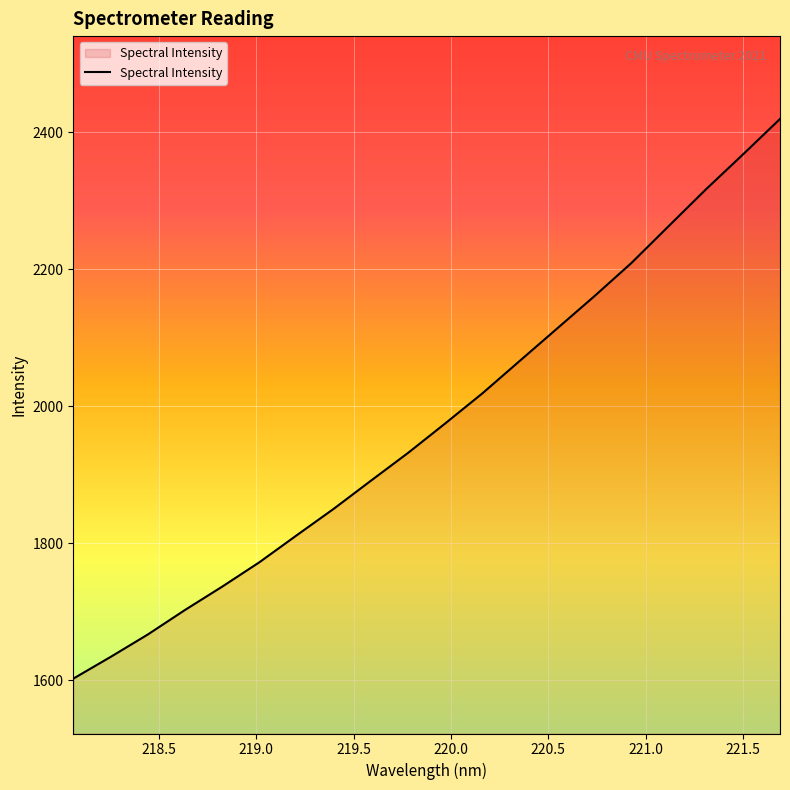

What is the greatest value displayed?

2419.7